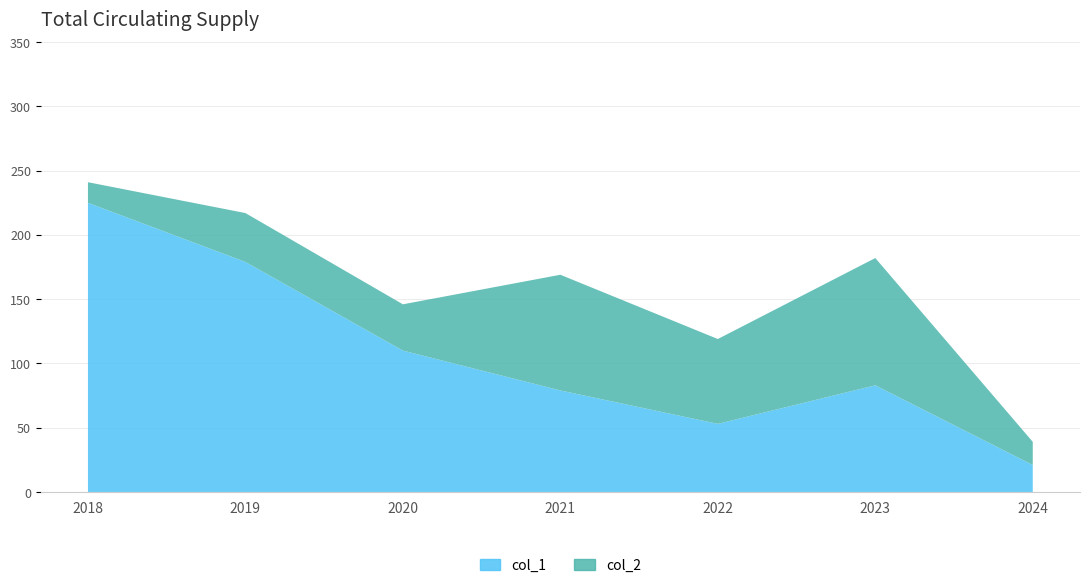

What is the average value of the col_2 series?

52